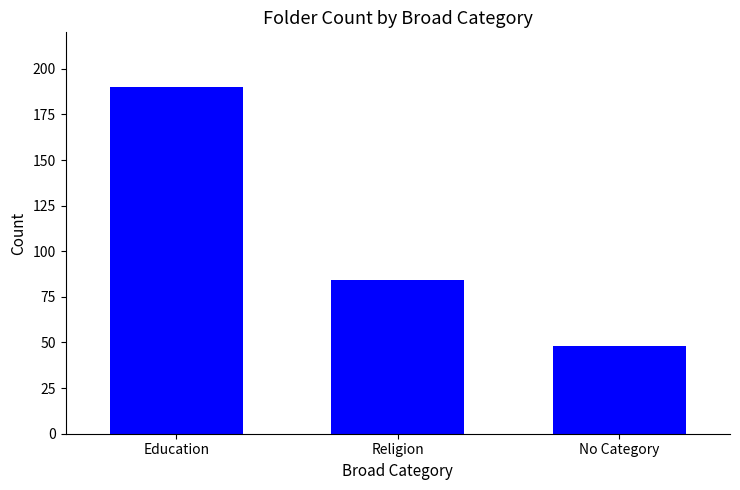

What is the change in value from Education to Religion?

-106